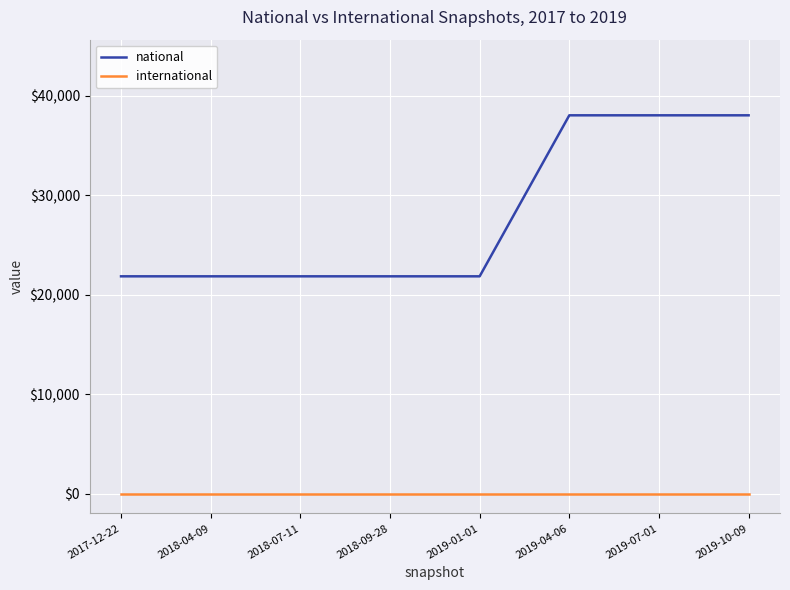

Rank the series by their maximum value, from highest to lowest.

national, international